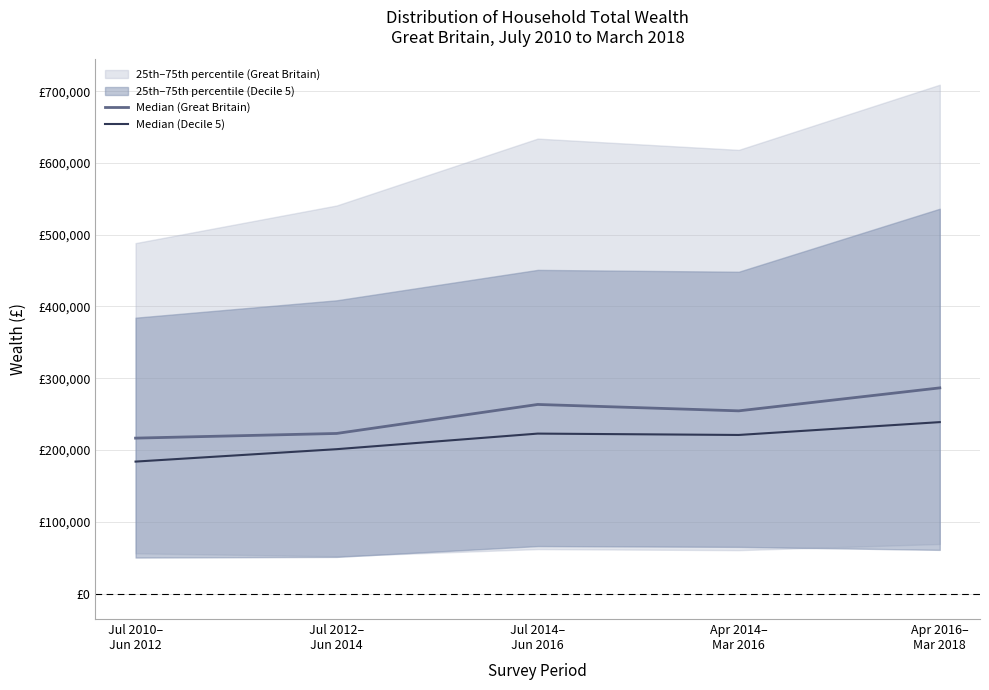

Count the number of categories in the chart.

5